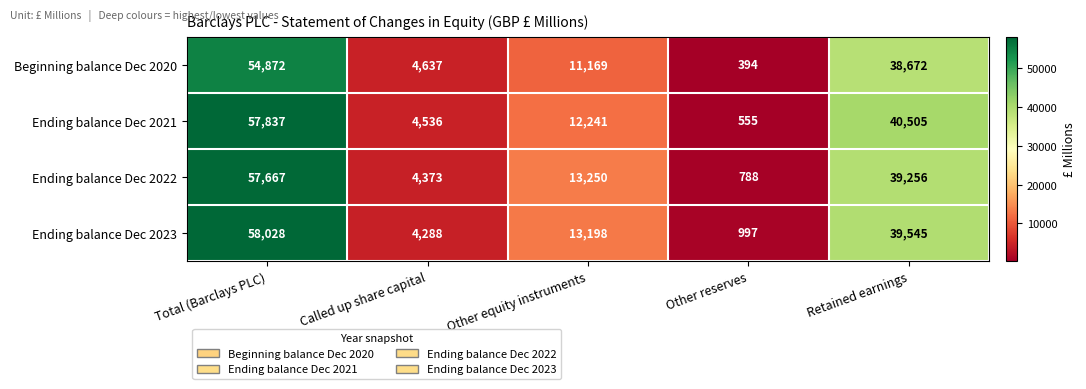

What is the sum of the Ending balance Dec 2022 values at Other reserves and Other equity instruments?

14038